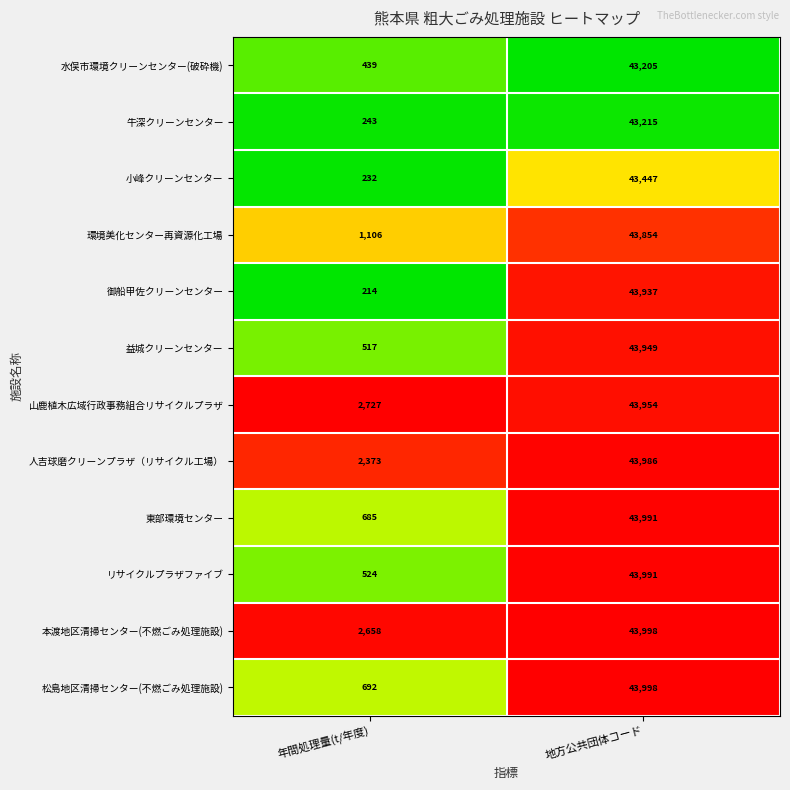

True or false: 山鹿植木広域行政事務組合リサイクルプラザ has a value of 4193 at 年間処理量(t/年度).

False